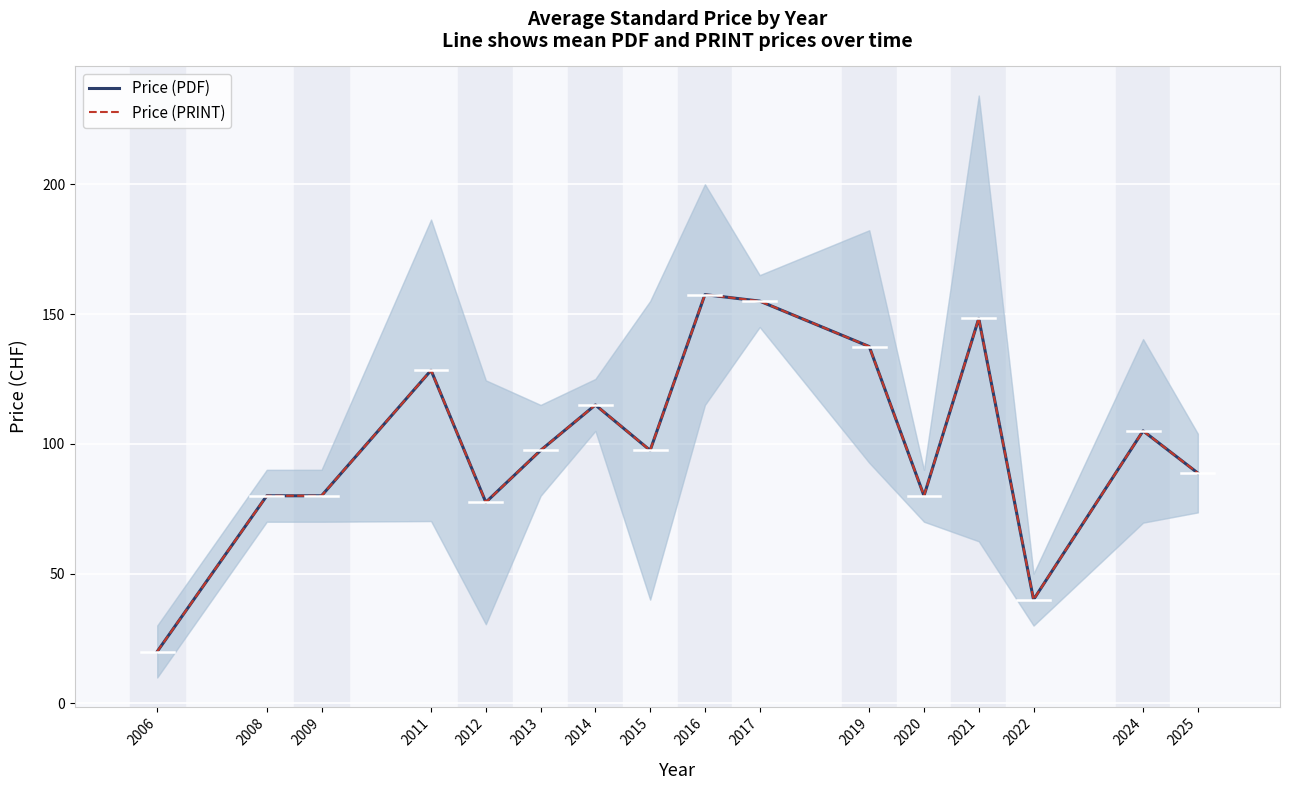

At which category is the sum across all series the highest?

2016